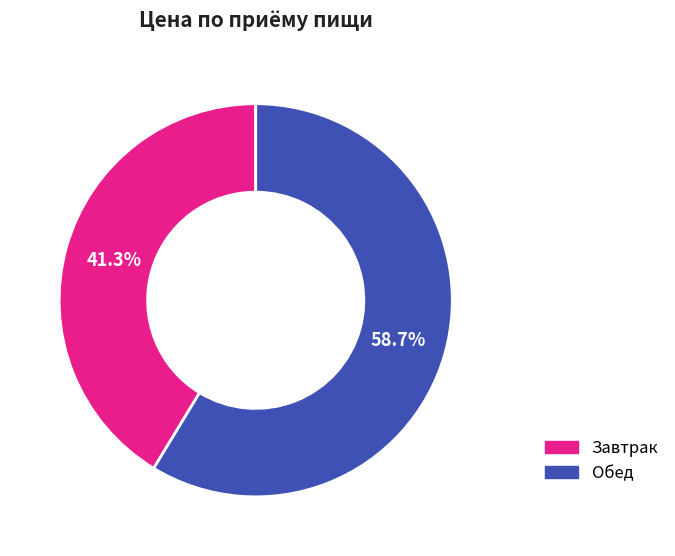

Which slice is the largest?

Обед